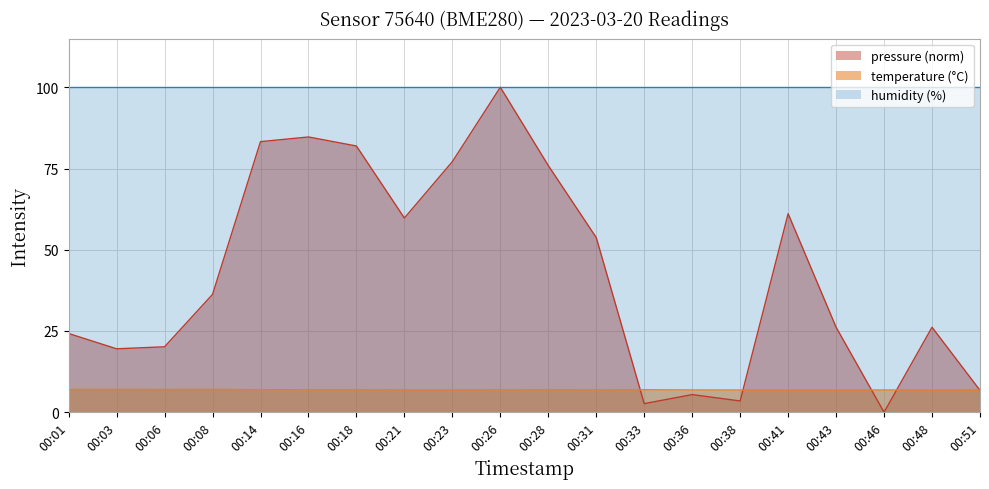

What is the highest value of the pressure series?

100.0